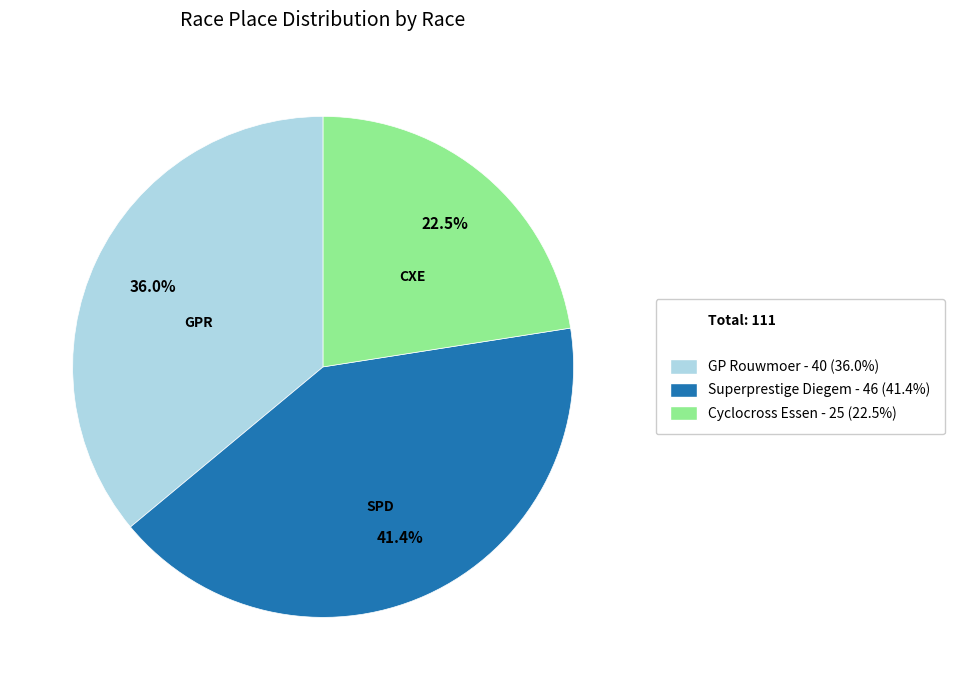

How many segments does this pie chart have?

3